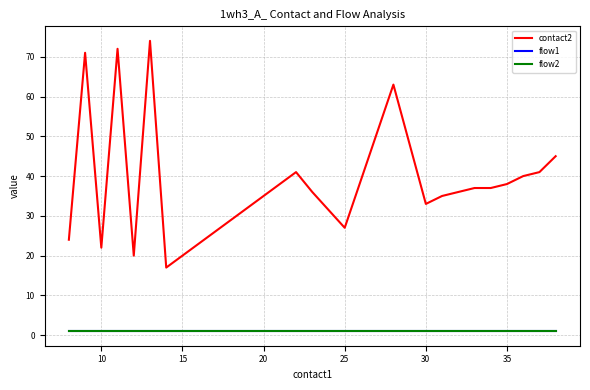

Does the chart display data point markers on the line(s)?

No